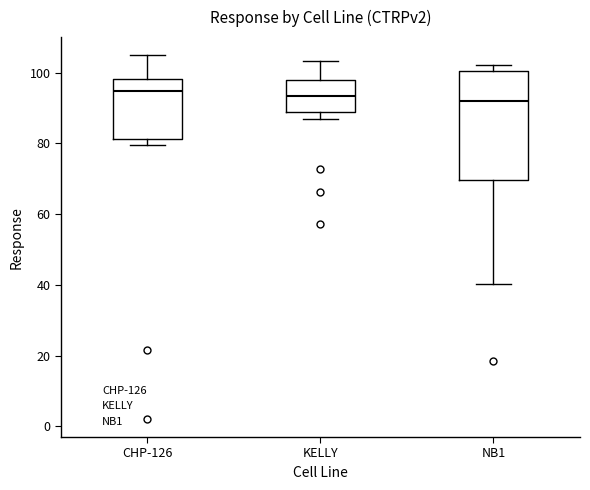

Which box is the tallest, from its lower edge to its upper edge?

NB1